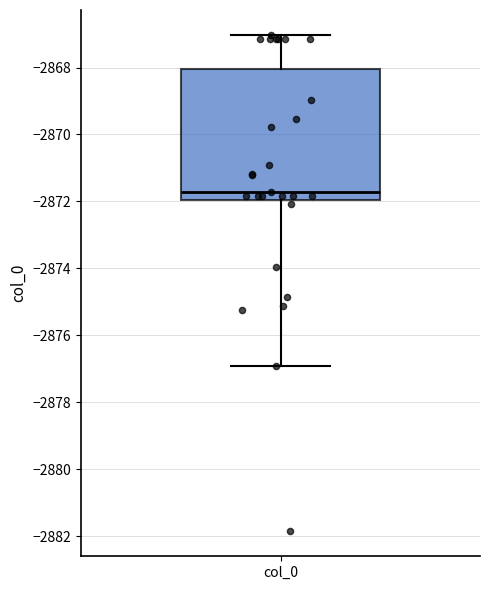

Where is the lower edge of the box for col_0 on the y-axis? The values are not printed on the chart, so give them approximately, as read against the axis.

-2872.0